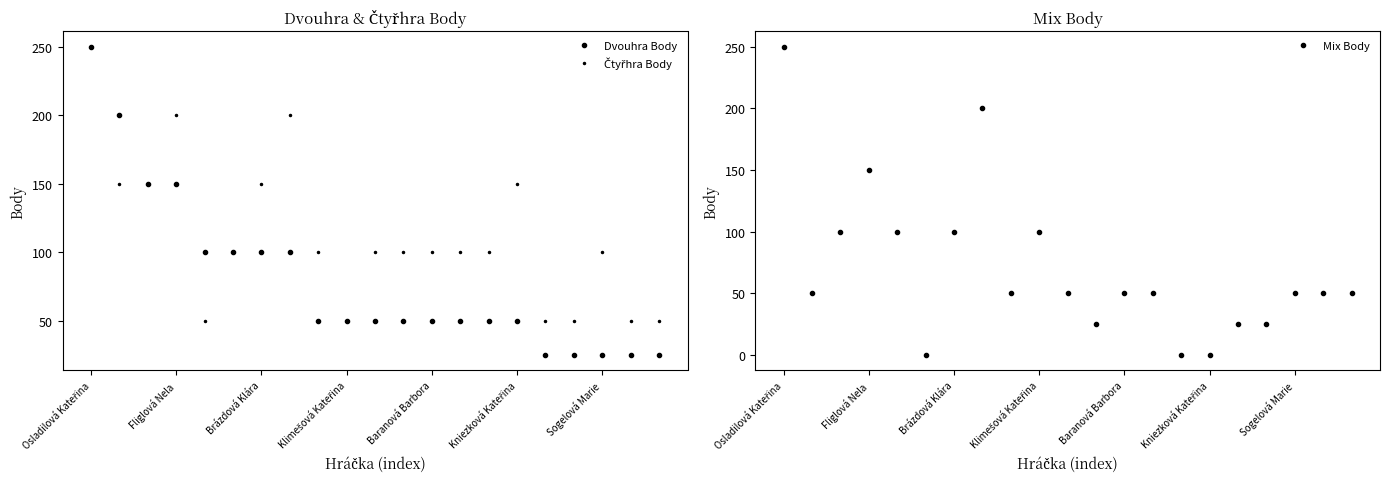

At 16, list the series in order from largest to smallest.

Čtyřhra Body, Dvouhra Body, Mix Body